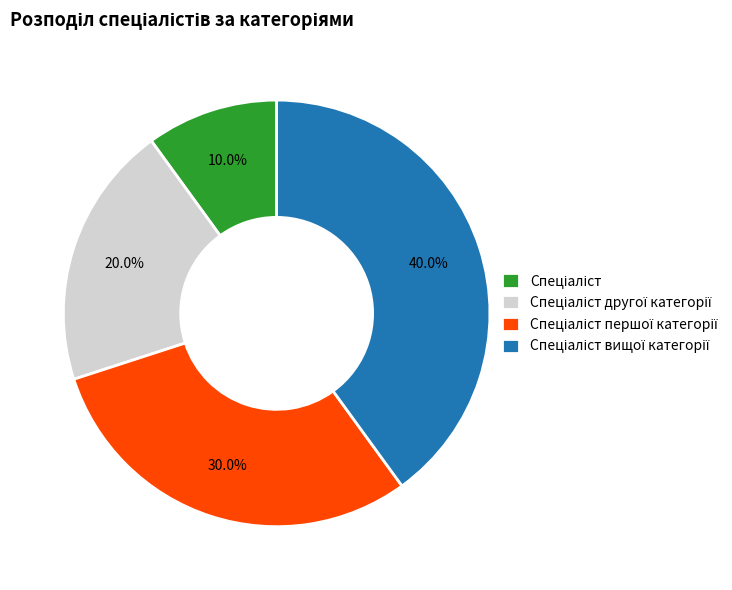

Is there a majority slice in this chart?

No